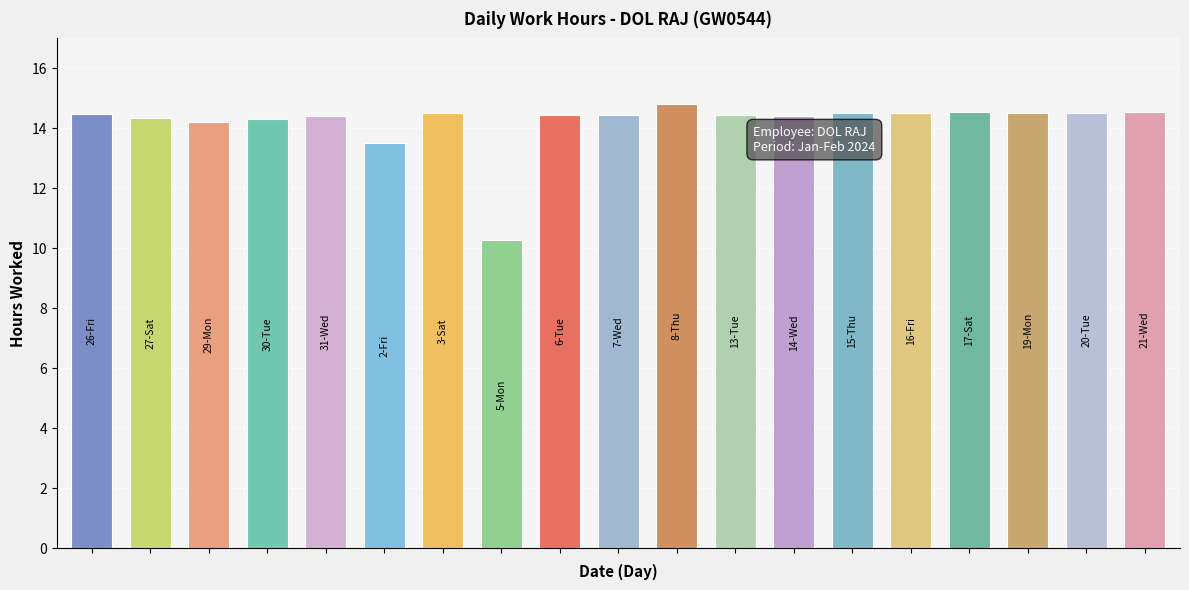

Which category has the lowest value across all series?

5-Mon